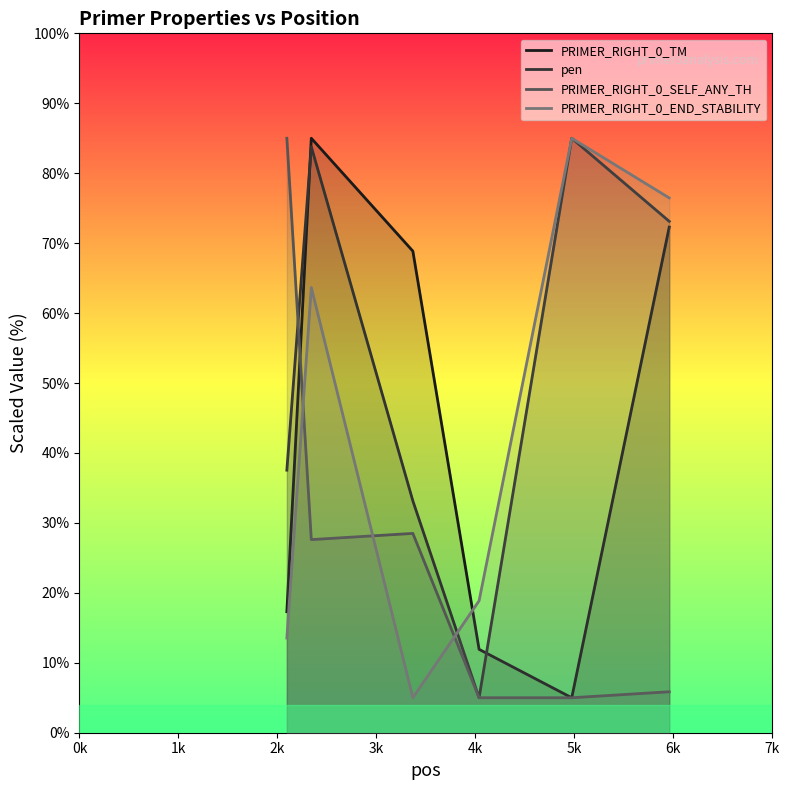

True or false: PRIMER_RIGHT_0_END_STABILITY and PRIMER_RIGHT_0_SELF_ANY_TH intersect in this chart.

True